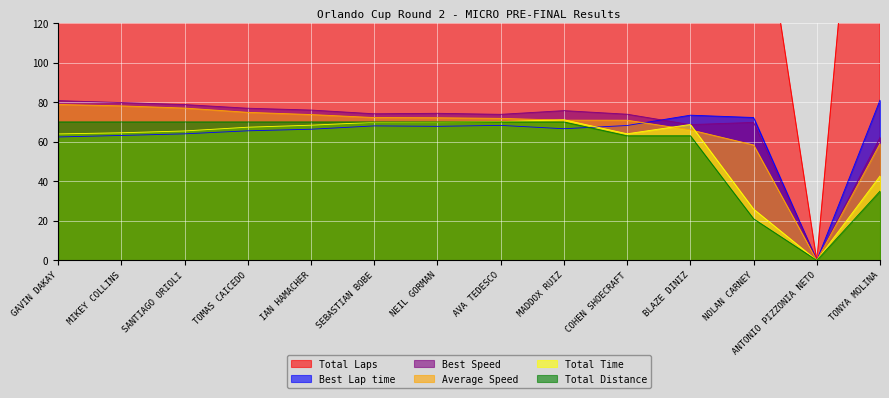

At how many categories does at least one series exceed 643?

9